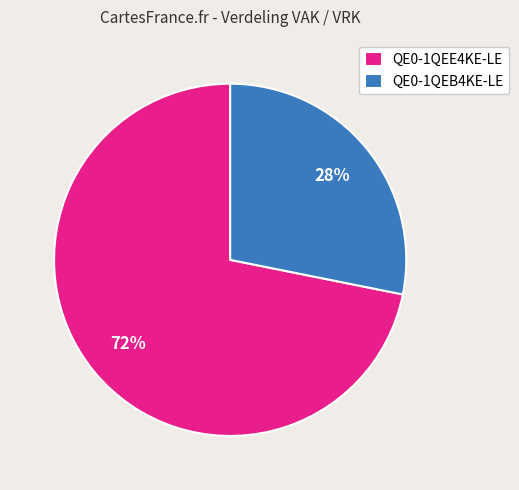

To the nearest percent, what is the average slice percentage?

50%